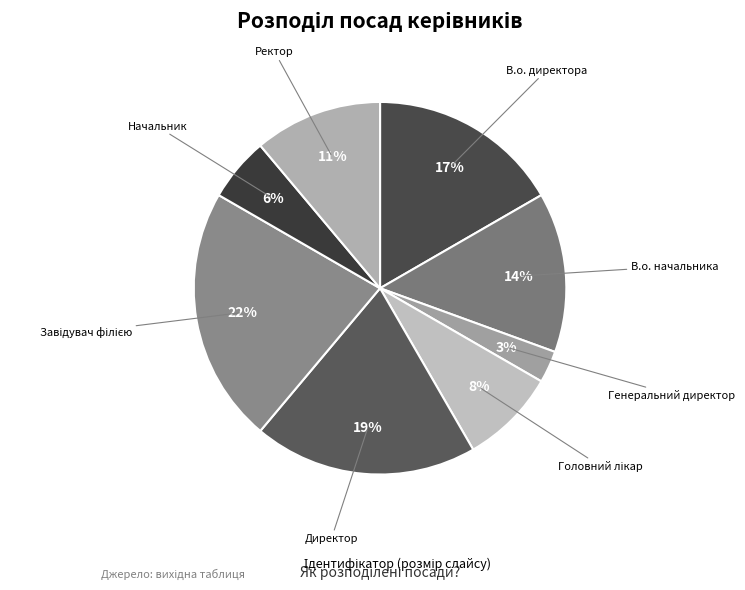

How many slices are in this pie chart?

8